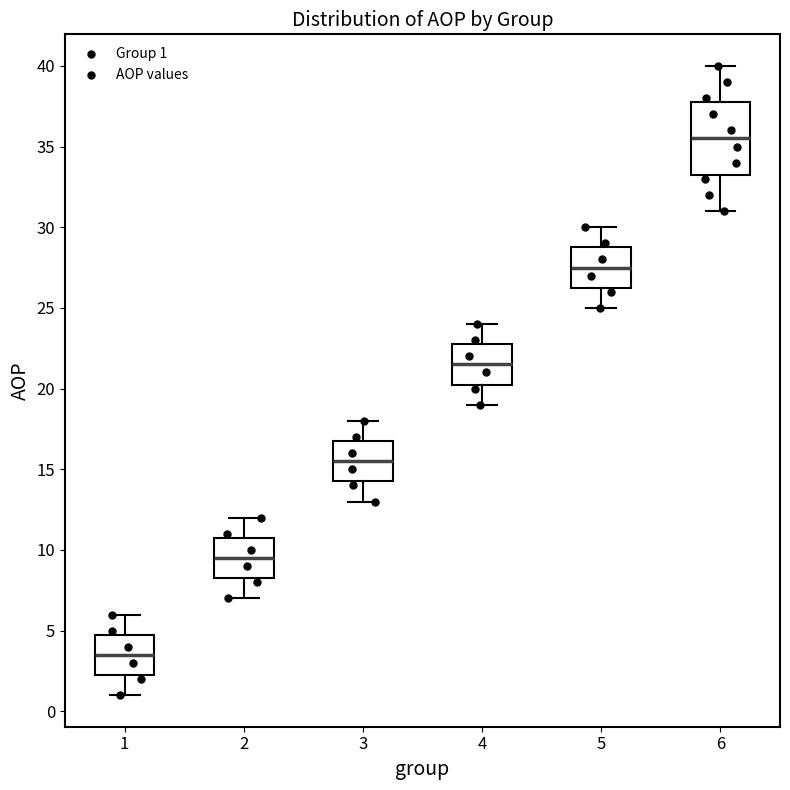

Where does the upper whisker of the box at x = 6 end on the y-axis? The values are not printed on the chart, so give them approximately, as read against the axis.

40.0